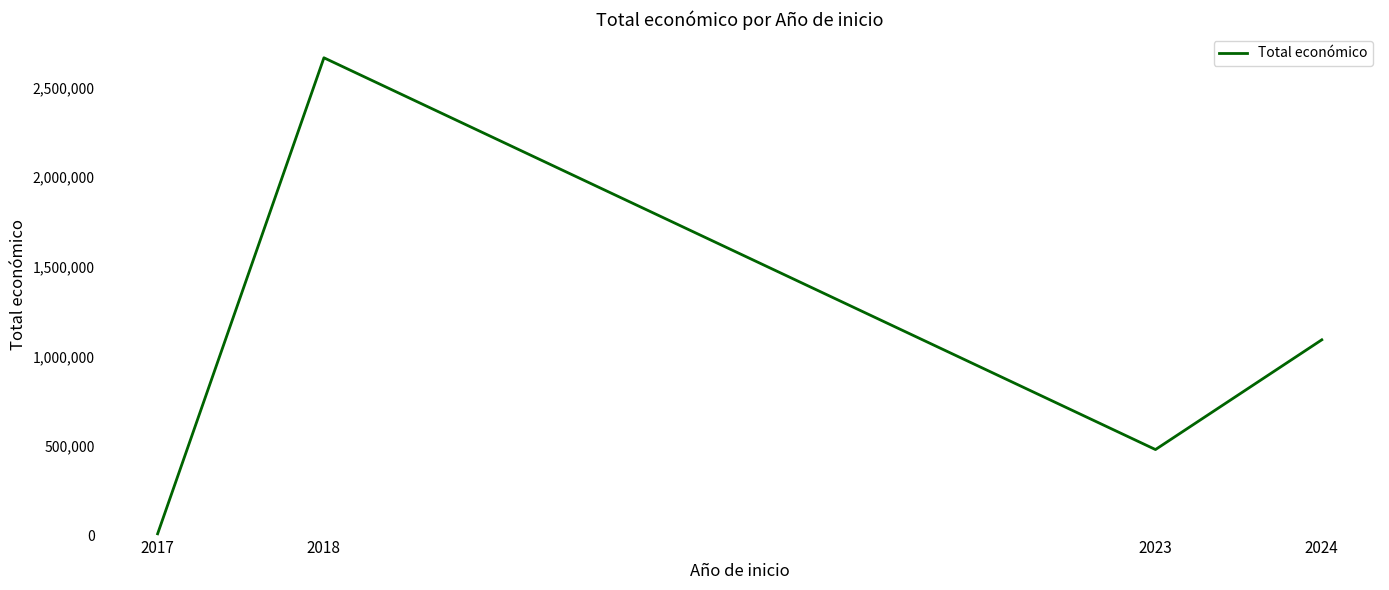

What is the difference between the values at 2017 and 2018?

2655121